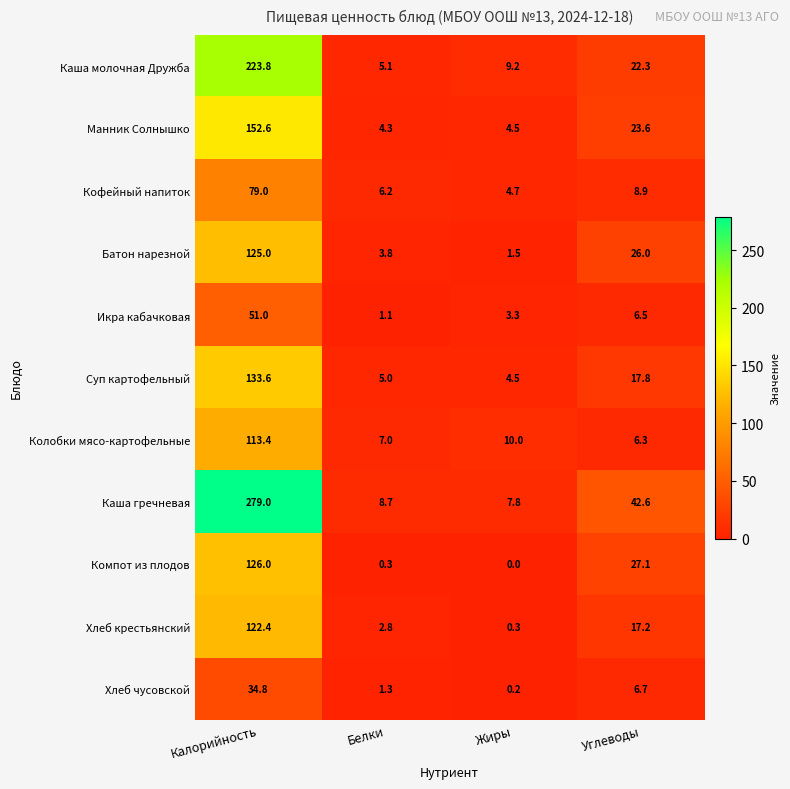

How many distinct data groups are displayed?

11